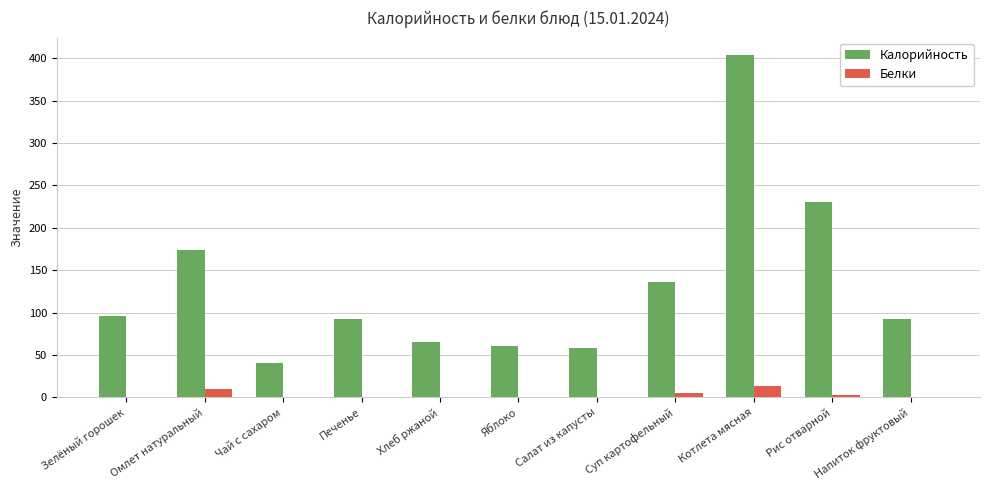

What is the sum of all Калорийность values?

1450